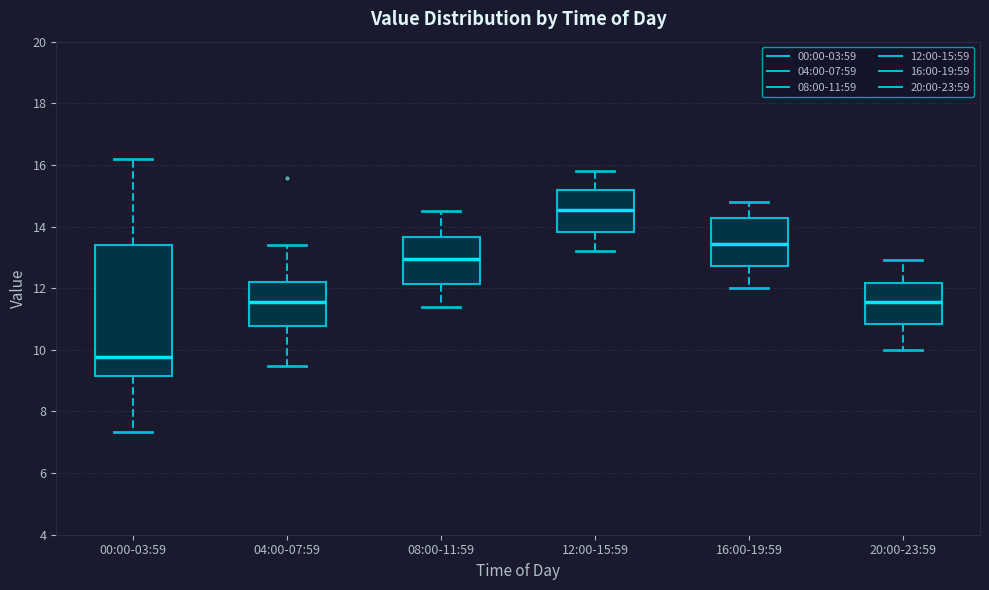

Comparing the boxes themselves (not the whiskers), which one is the tallest?

00:00-03:59